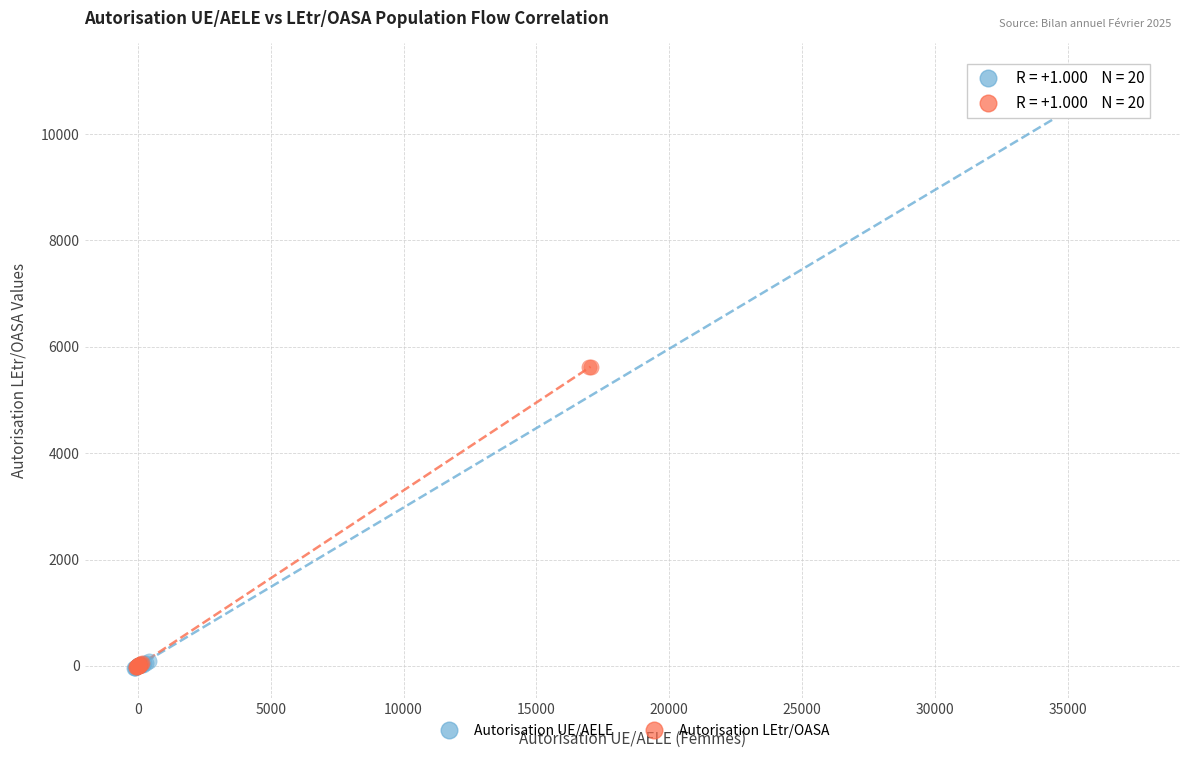

Which series has the largest Y range (max minus min)?

Autorisation UE/AELE